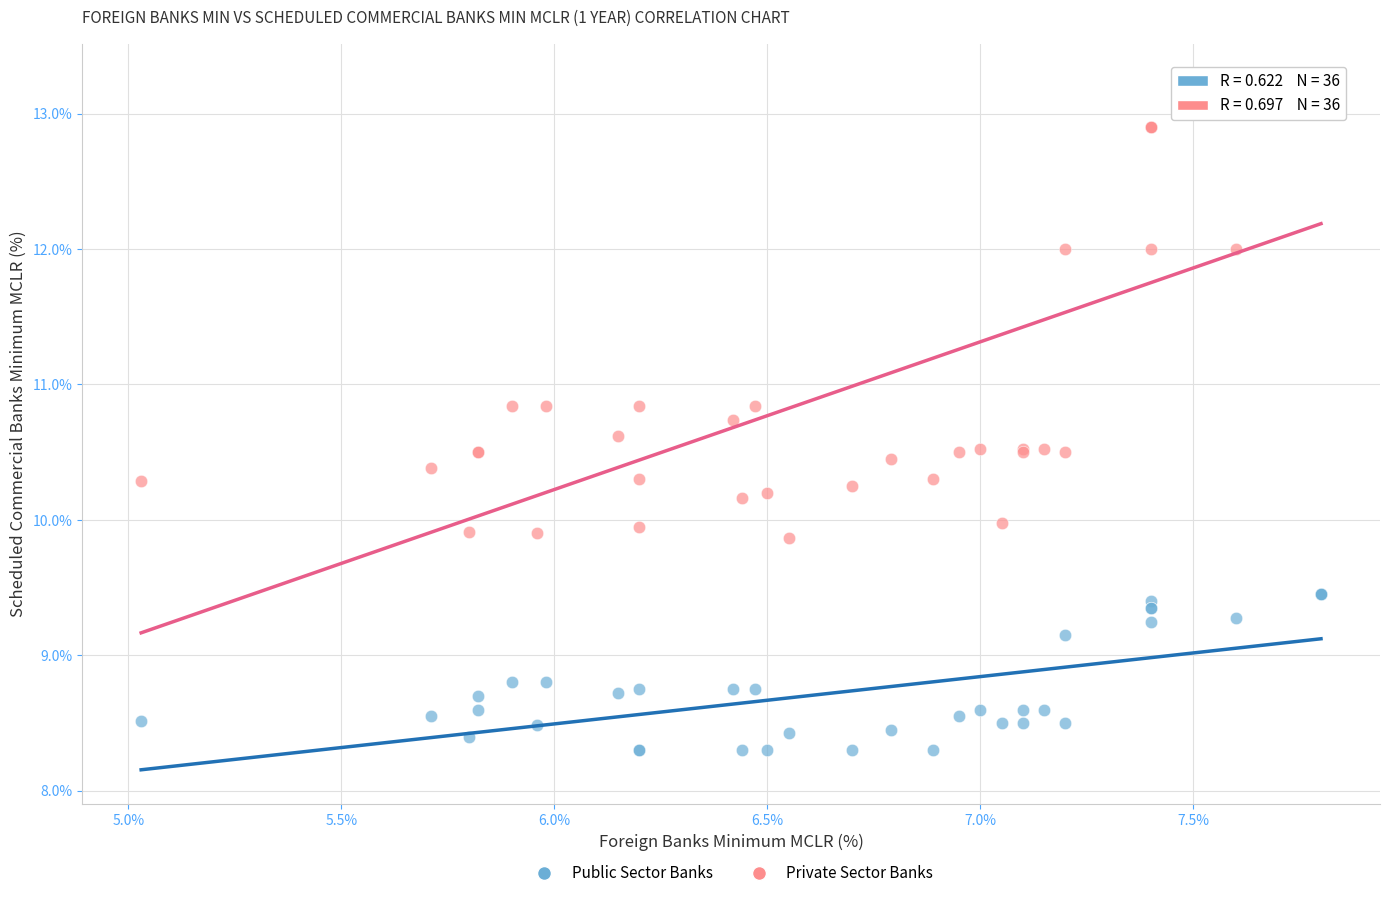

What is the X range (max minus min) for the scatter plot?

2.8